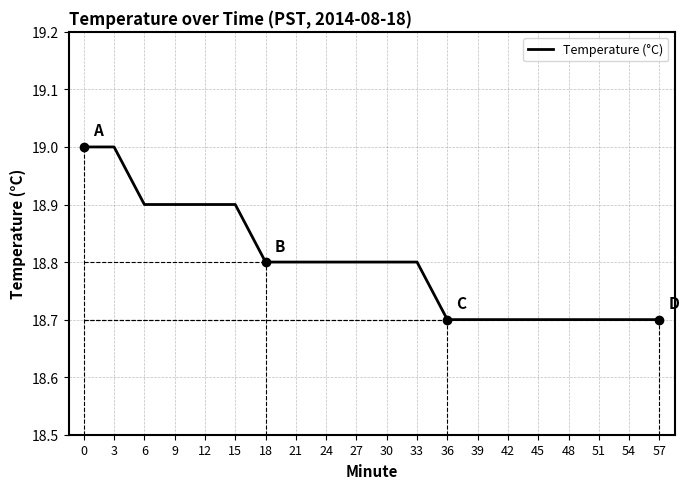

What is the difference between the maximum and minimum values?

0.3